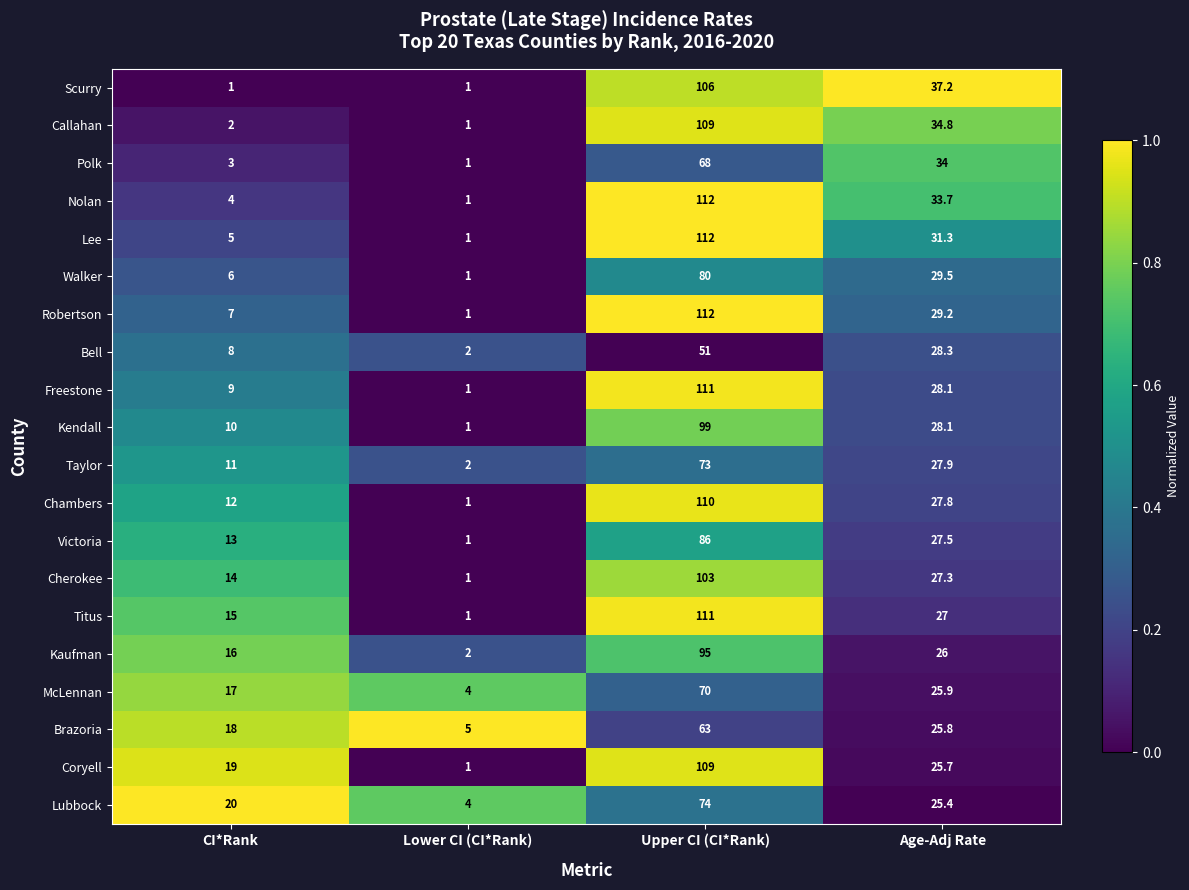

The McLennan series shows 4.0 at Lower CI (CI*Rank). True or false?

True